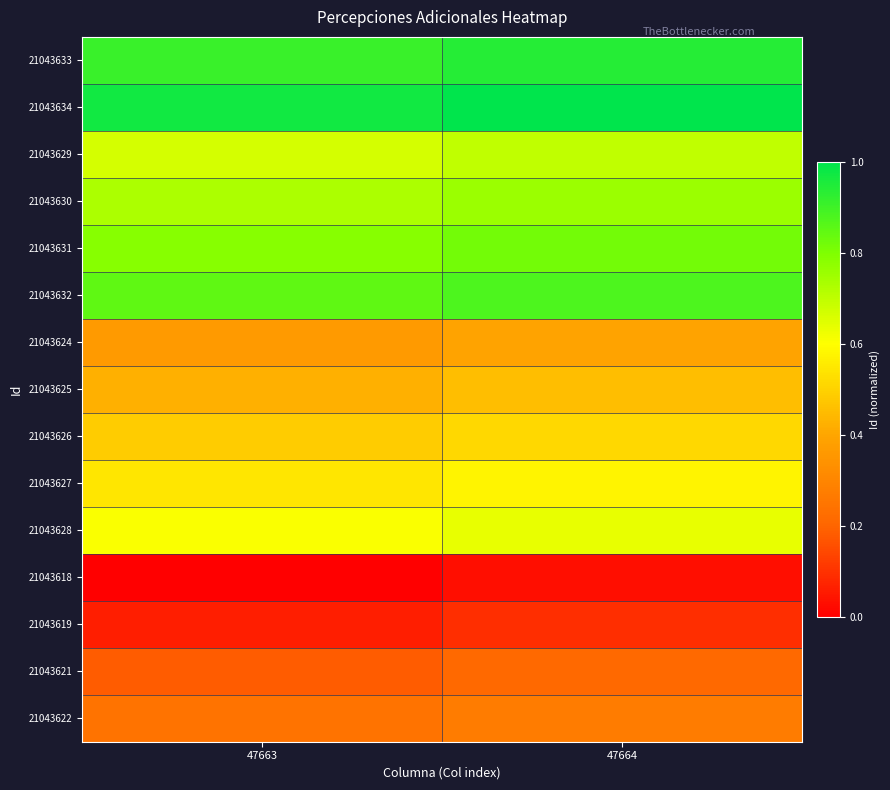

Count the number of categories in the chart.

2